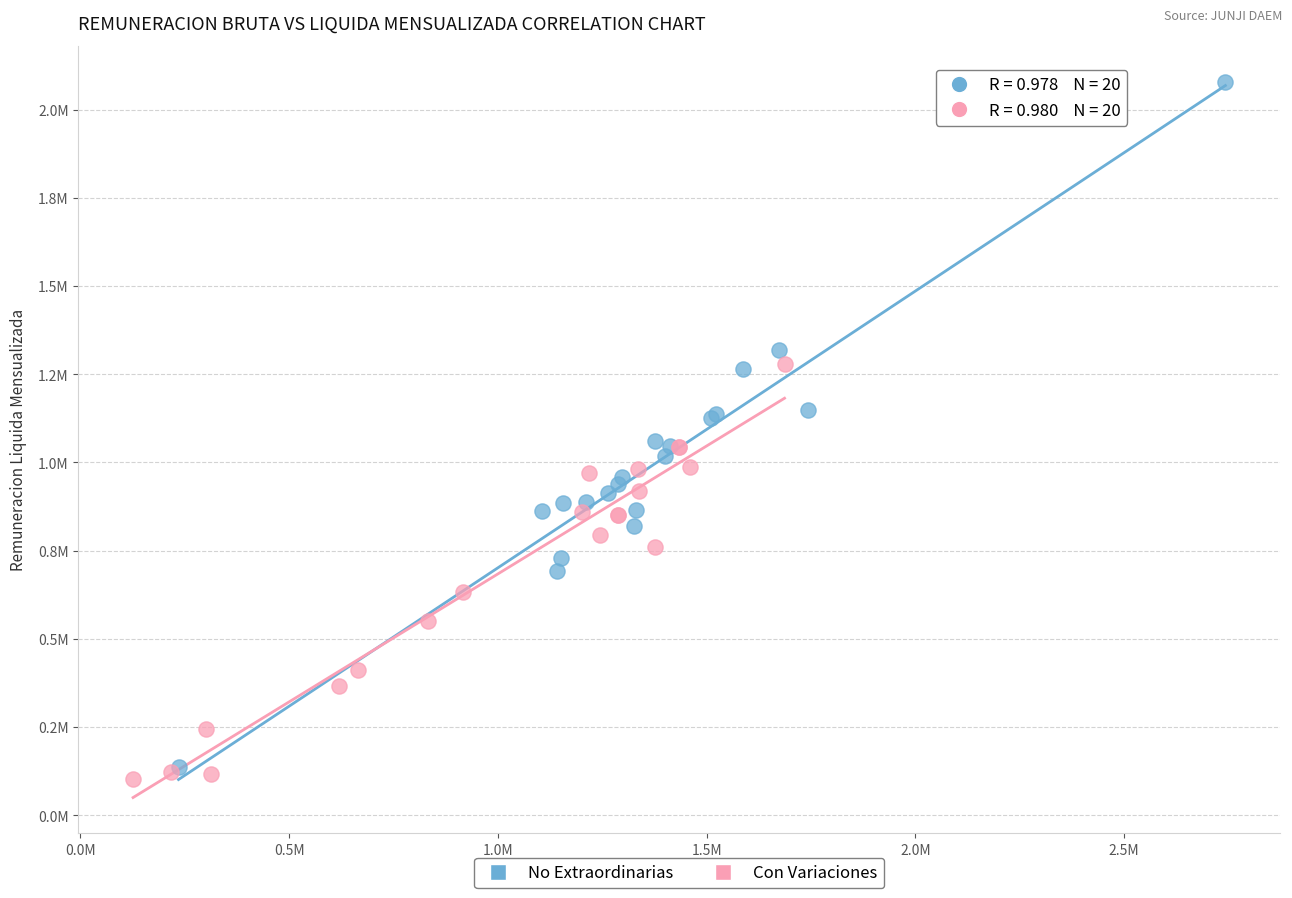

Which series has the largest Y range (max minus min)?

No Extraordinarias